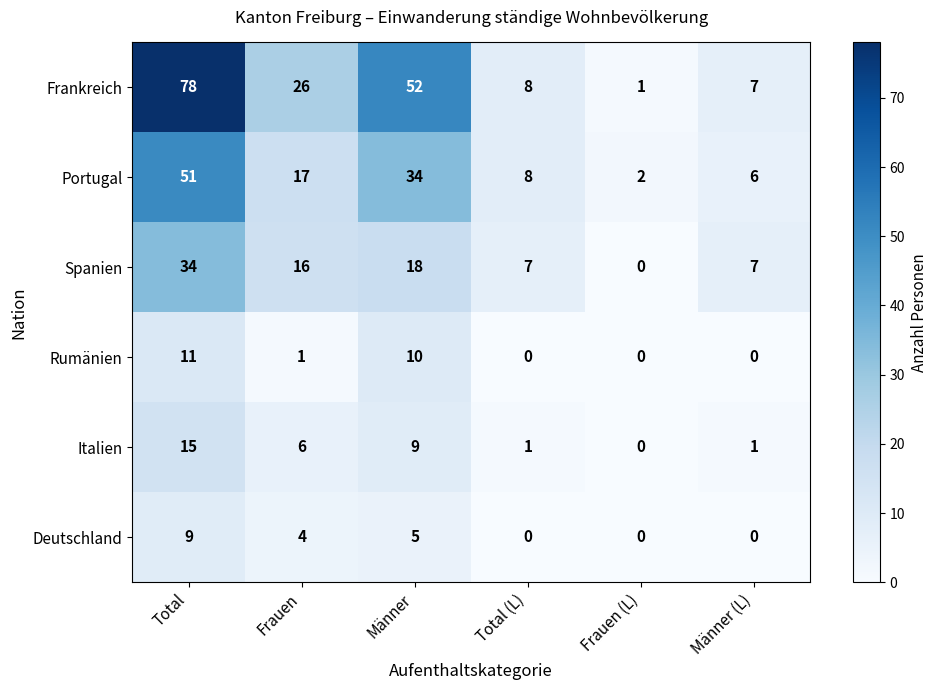

At which category does the chart reach its peak across all series?

Total